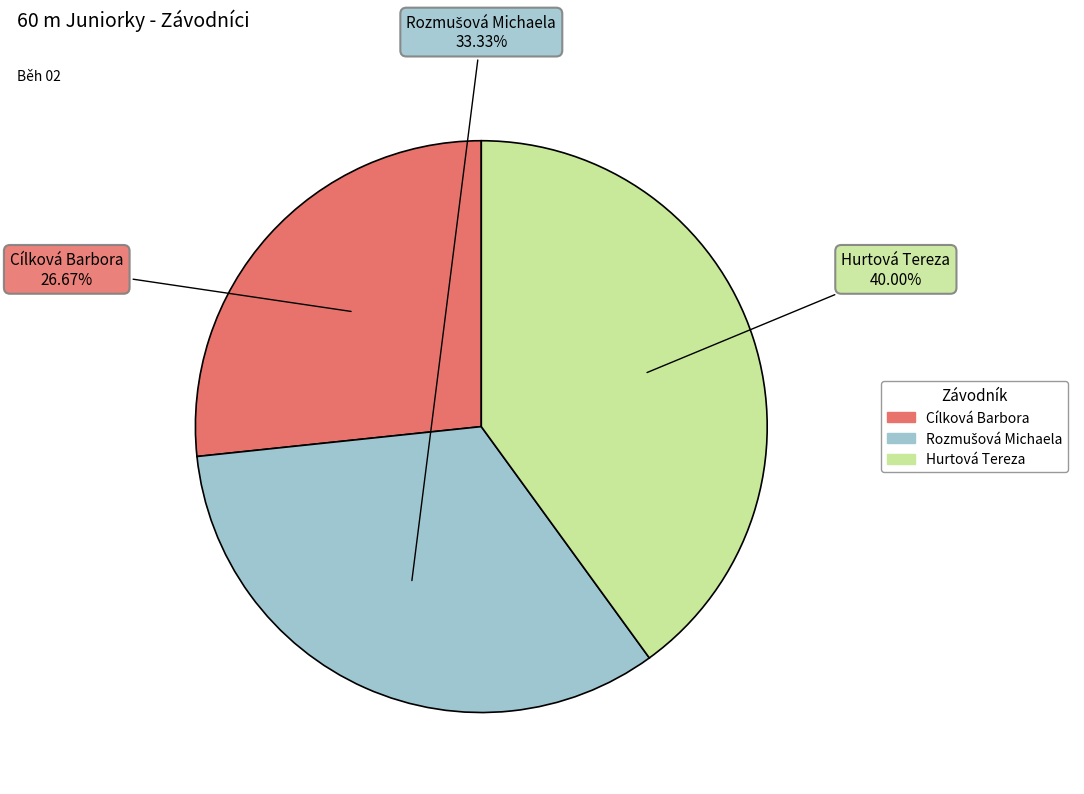

Which slice is the smallest?

Cílková Barbora